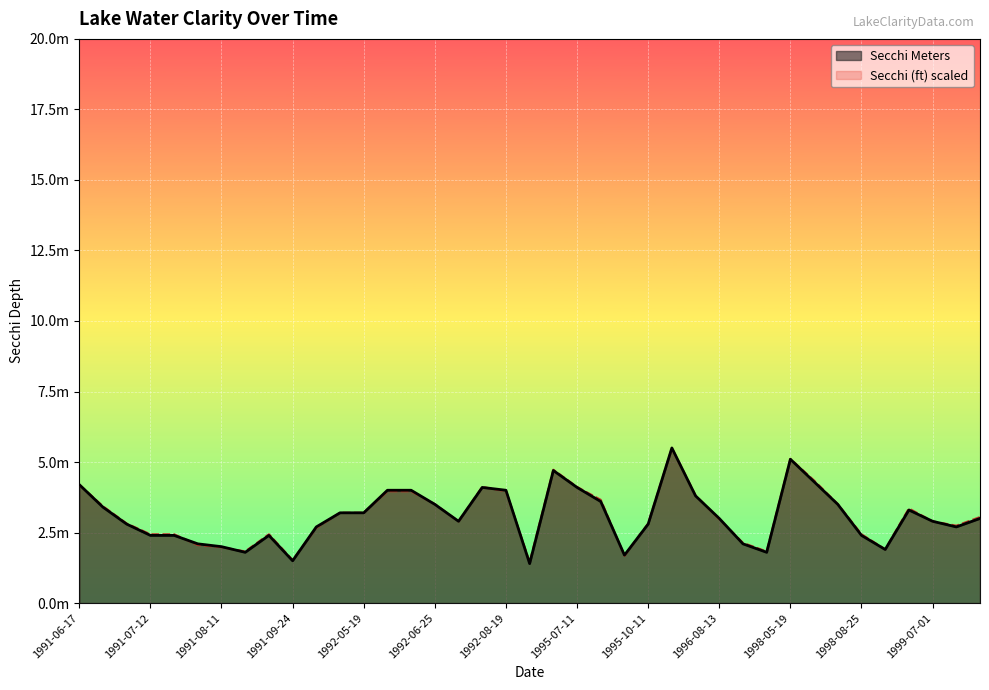

Count the number of categories in the chart.

39